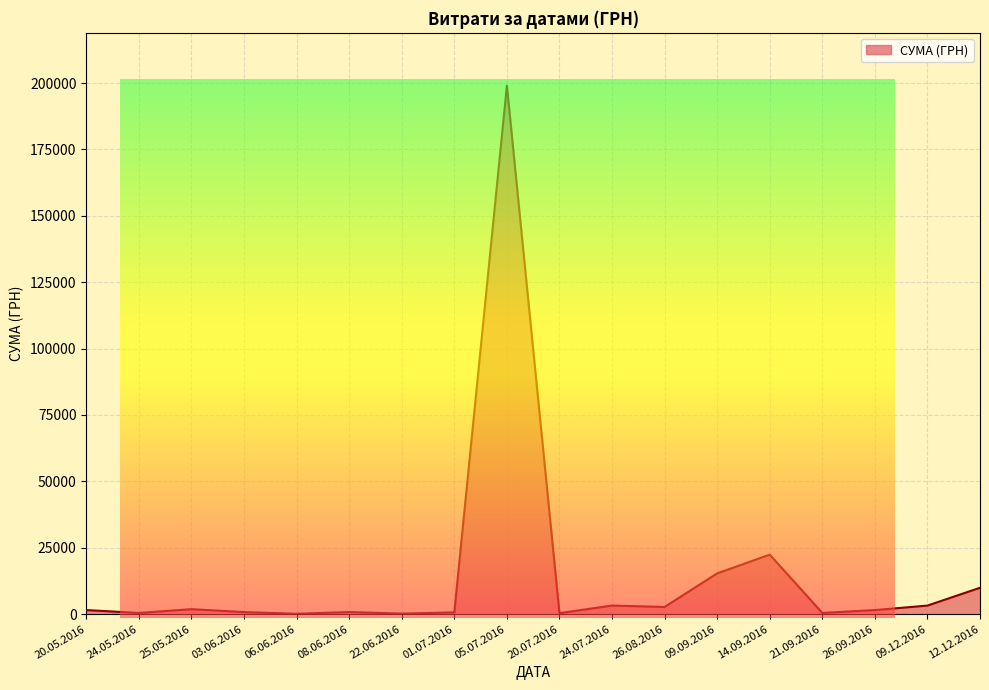

What is the difference between the maximum and minimum values?

198880.0